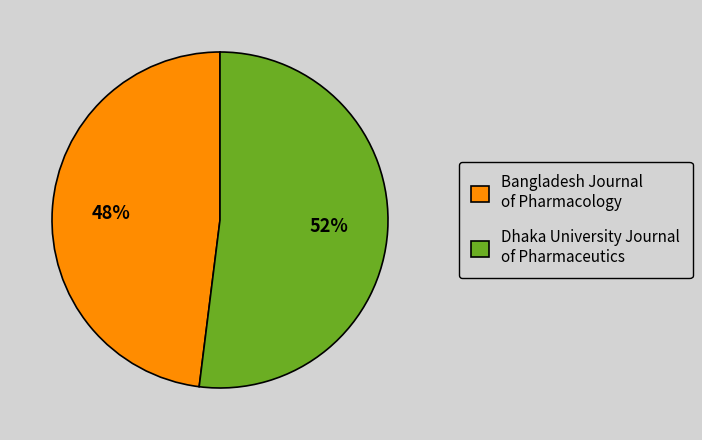

The Bangladesh Journal of Pharmacology slice represents 48% of the pie. True or false?

True